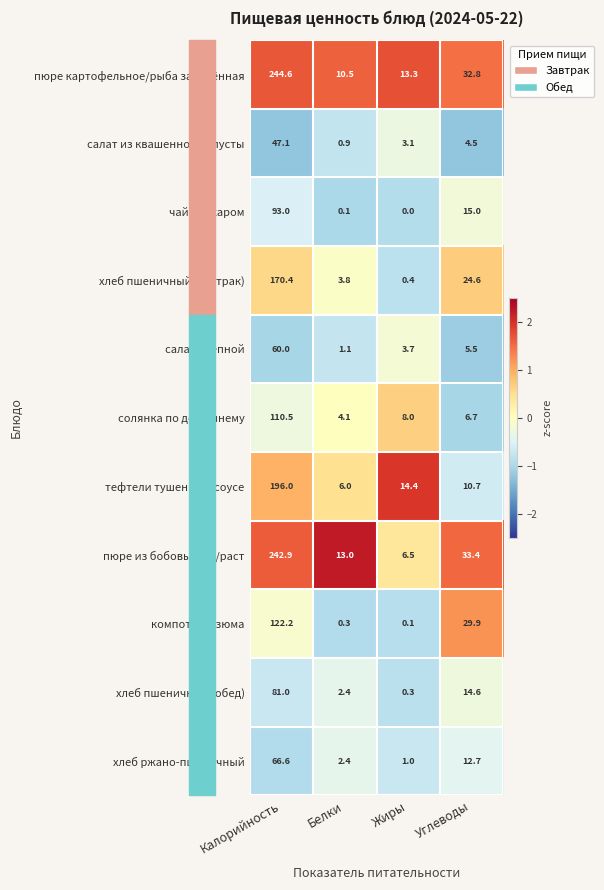

Count the number of categories in the chart.

4